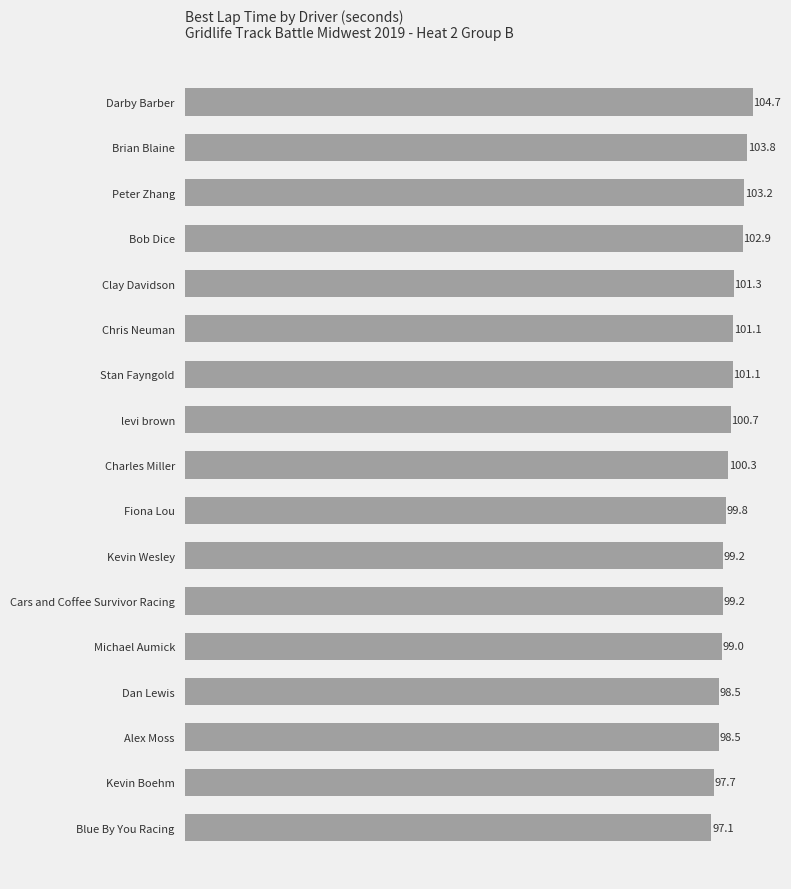

How many values are below 100?

8